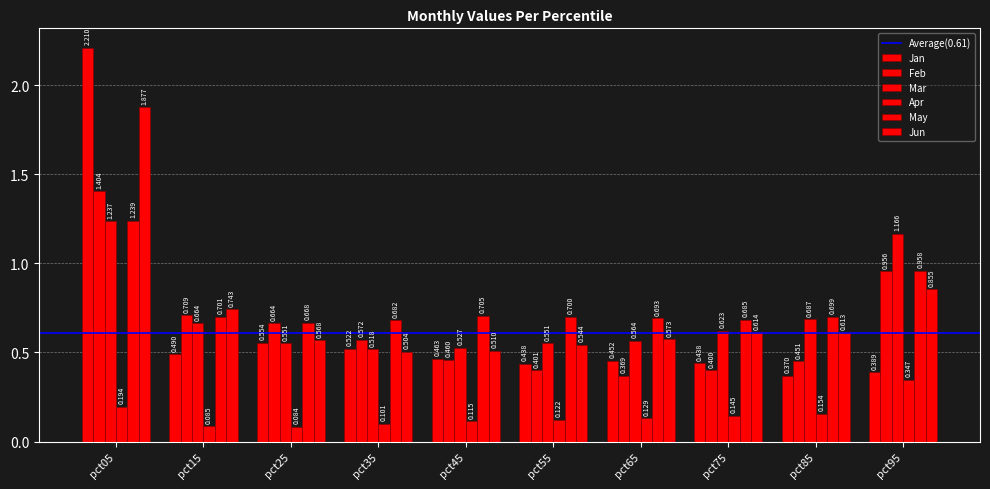

What is the difference between the second highest and minimum values in the Jan series?

0.2